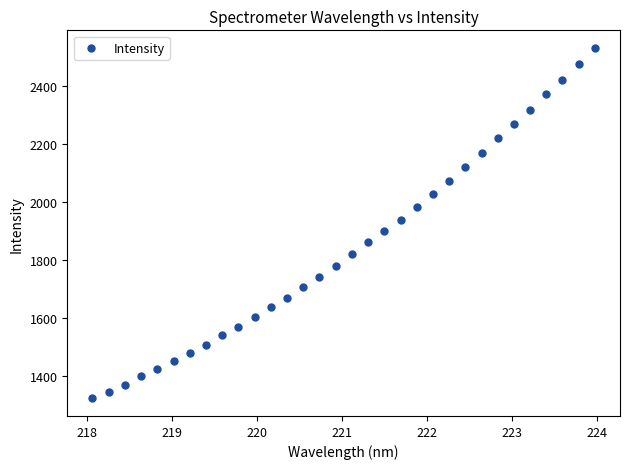

What is the range of X values (max minus min)?

5.9